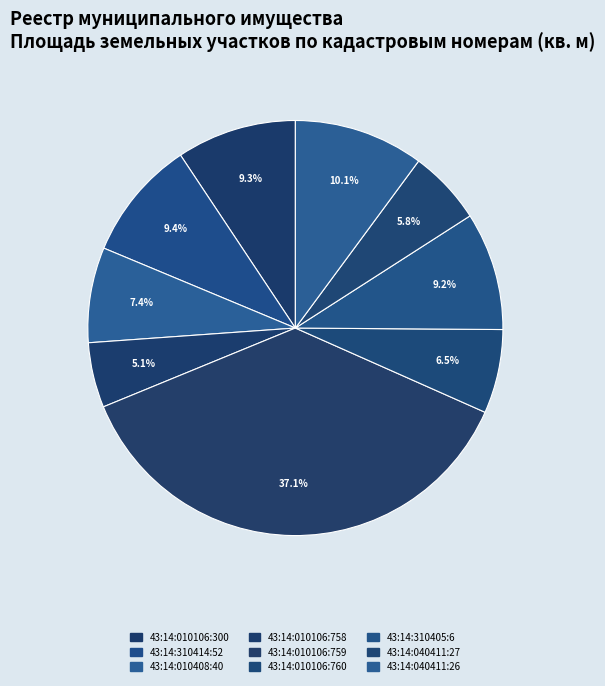

How many segments does this pie chart have?

9